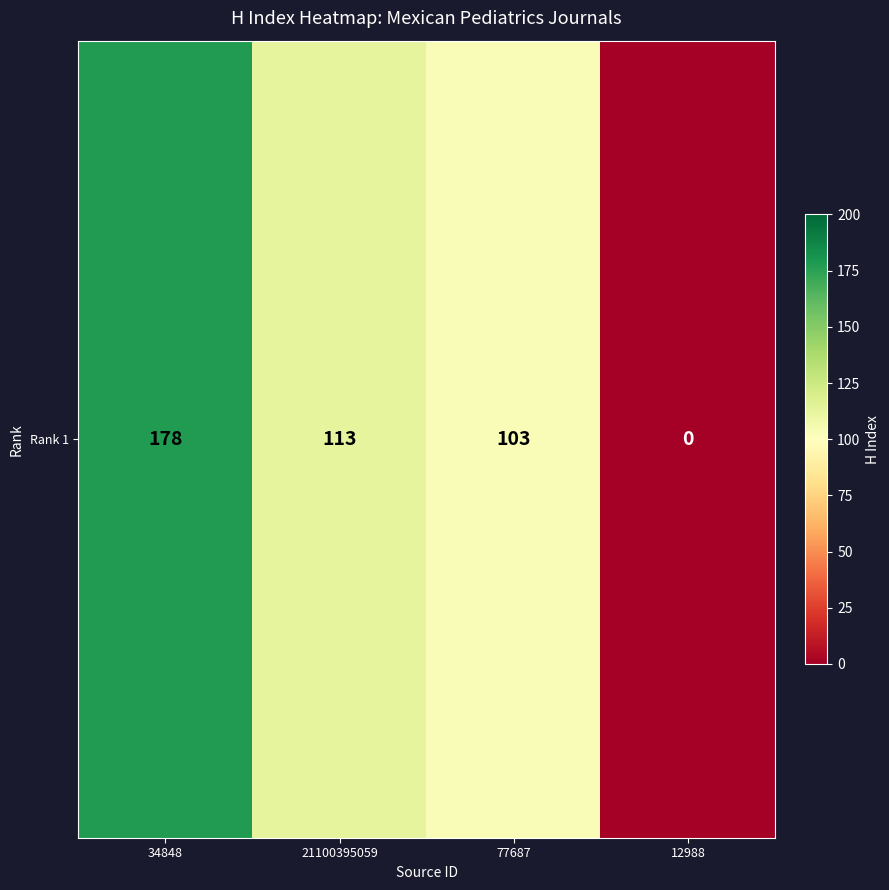

Which label corresponds to the largest value in the chart?

34848